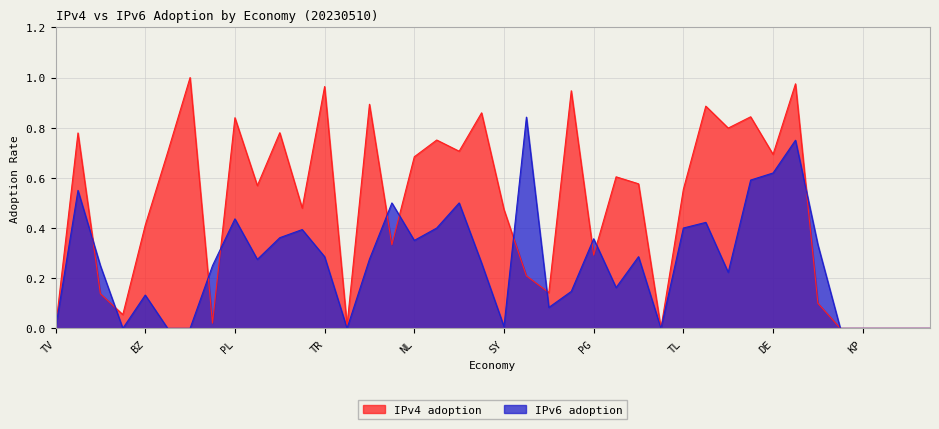

At which category does IPv4 adoption reach its first local peak?

NI